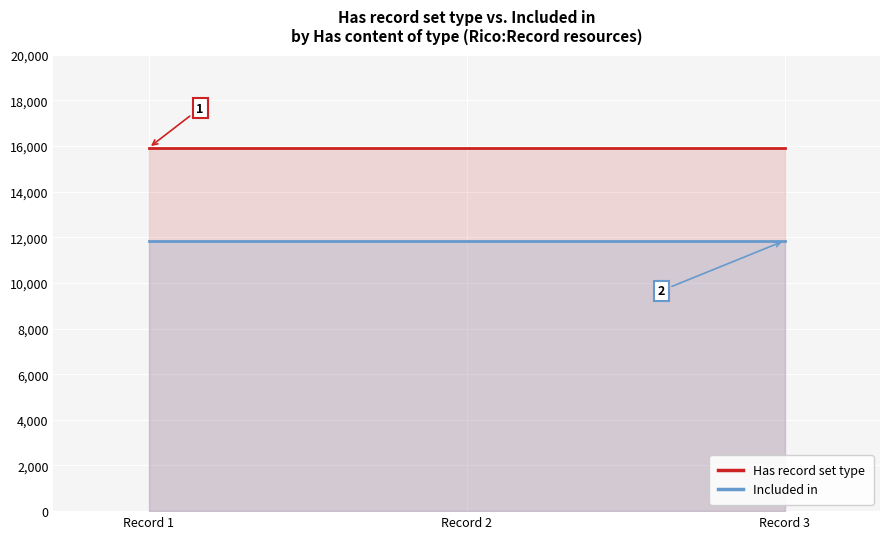

Reading left to right, transcribe all the data shown in this chart.

Has record set type: 15918	15918	15918
Included in: 11847	11847	11847